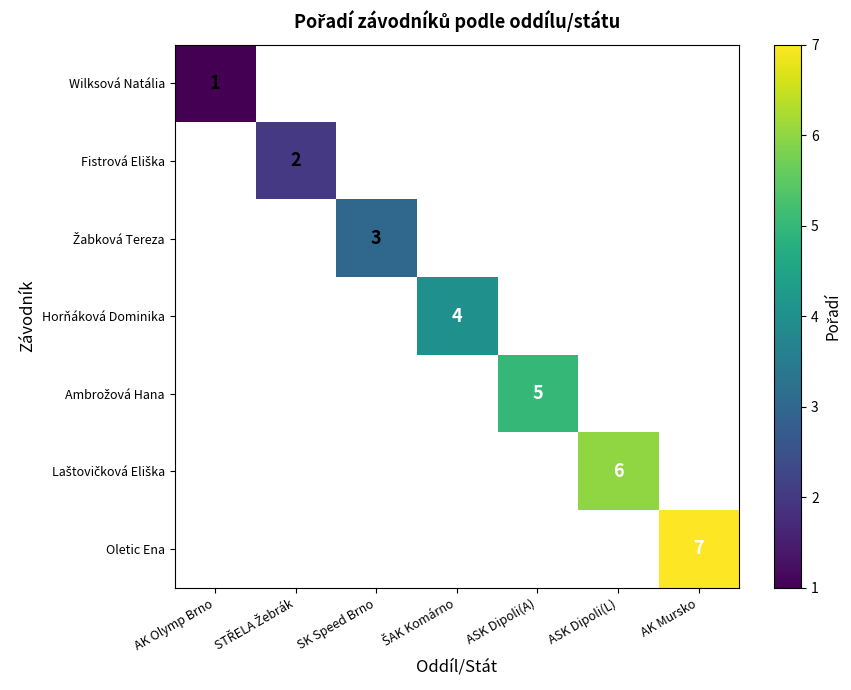

List the series in order of their peak value, lowest first.

Wilksová Natália, Fistrová Eliška, Žabková Tereza, Horňáková Dominika, Ambrožová Hana, Laštovičková Eliška, Oletic Ena